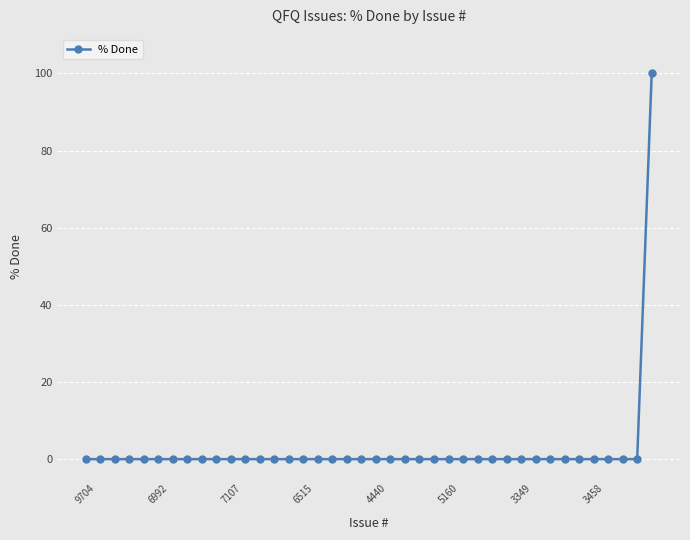

Is this an area chart (filled region under the line)?

No